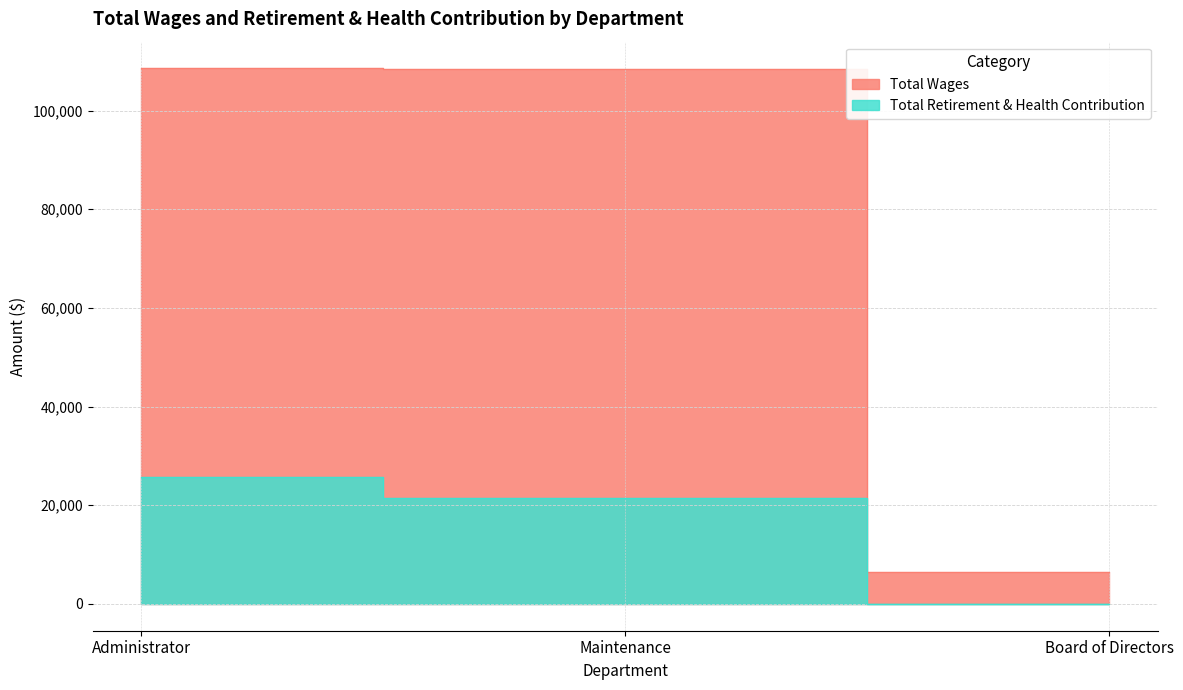

What is the label of the 2nd point from the right?

Maintenance